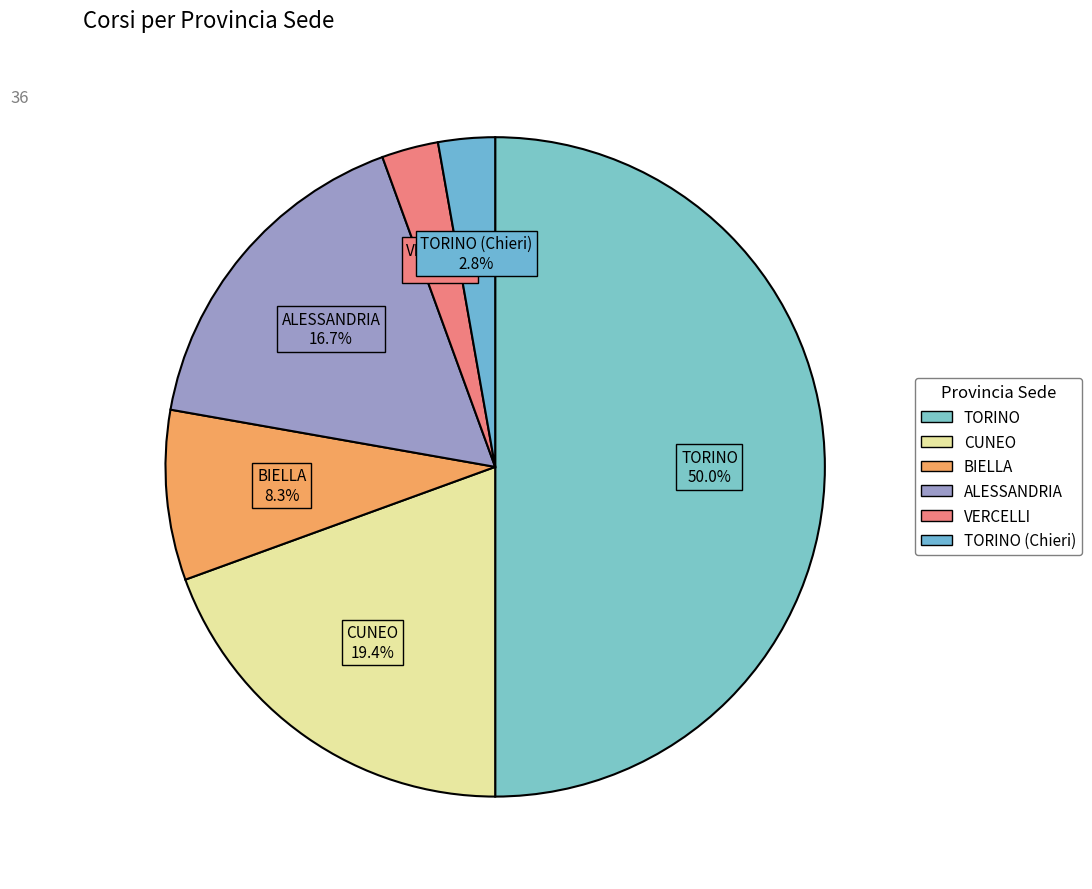

Count the number of slices in the pie.

6